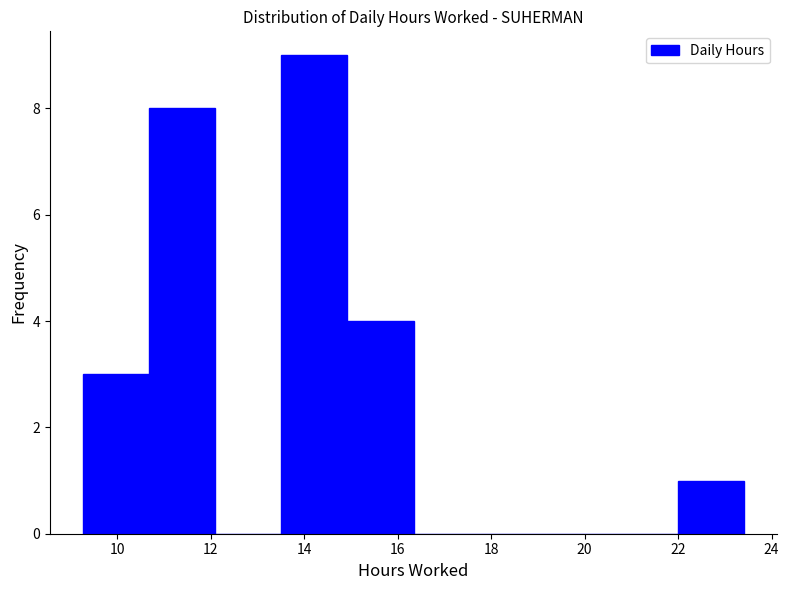

Reading left to right, transcribe this chart: for each bar, give the range it covers on the x-axis and its height. Neither the bar edges nor the heights are printed on the chart, so give them approximately, as read against the axes.

9.2 to 10.6: 3
10.6 to 12.0: 8
12.0 to 13.6: 0
13.6 to 15.0: 9
15.0 to 16.4: 4
16.4 to 17.8: 0
17.8 to 19.2: 0
19.2 to 20.6: 0
20.6 to 22.0: 0
22.0 to 23.4: 1